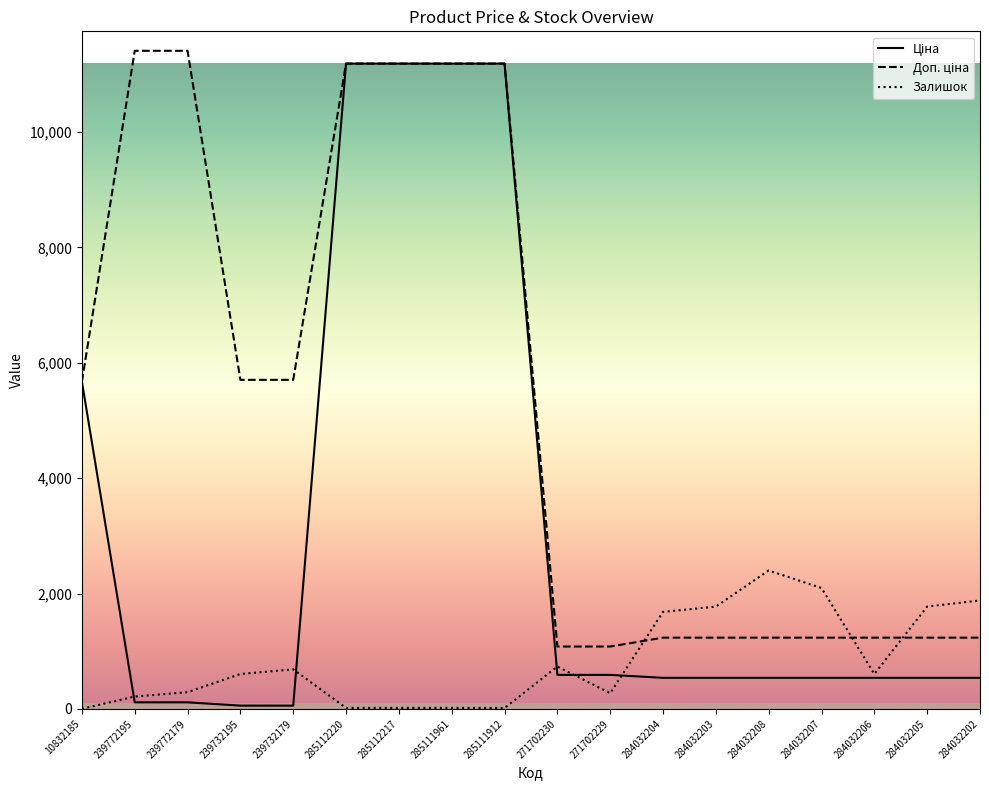

What is the total value across all series at 285112217?

22393.3